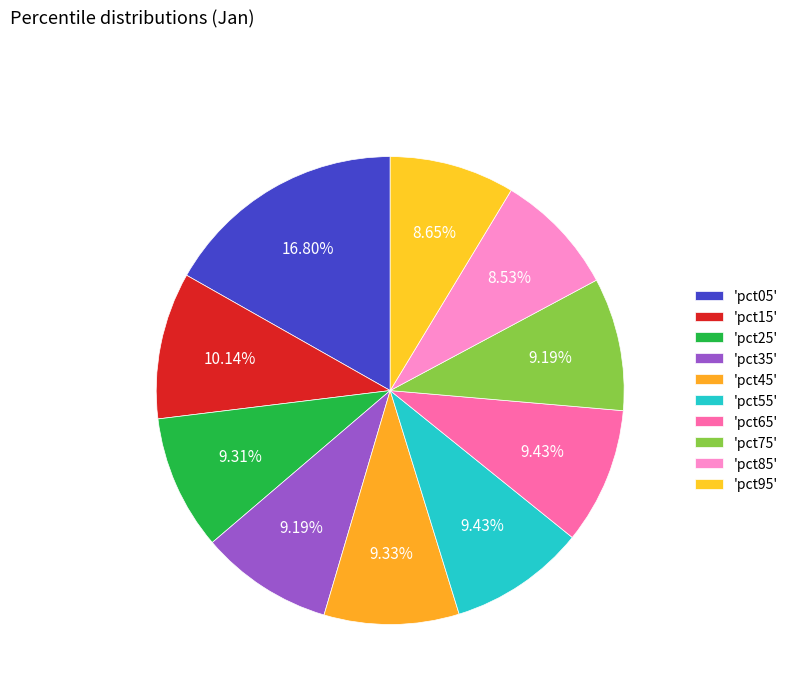

How many segments does this pie chart have?

10